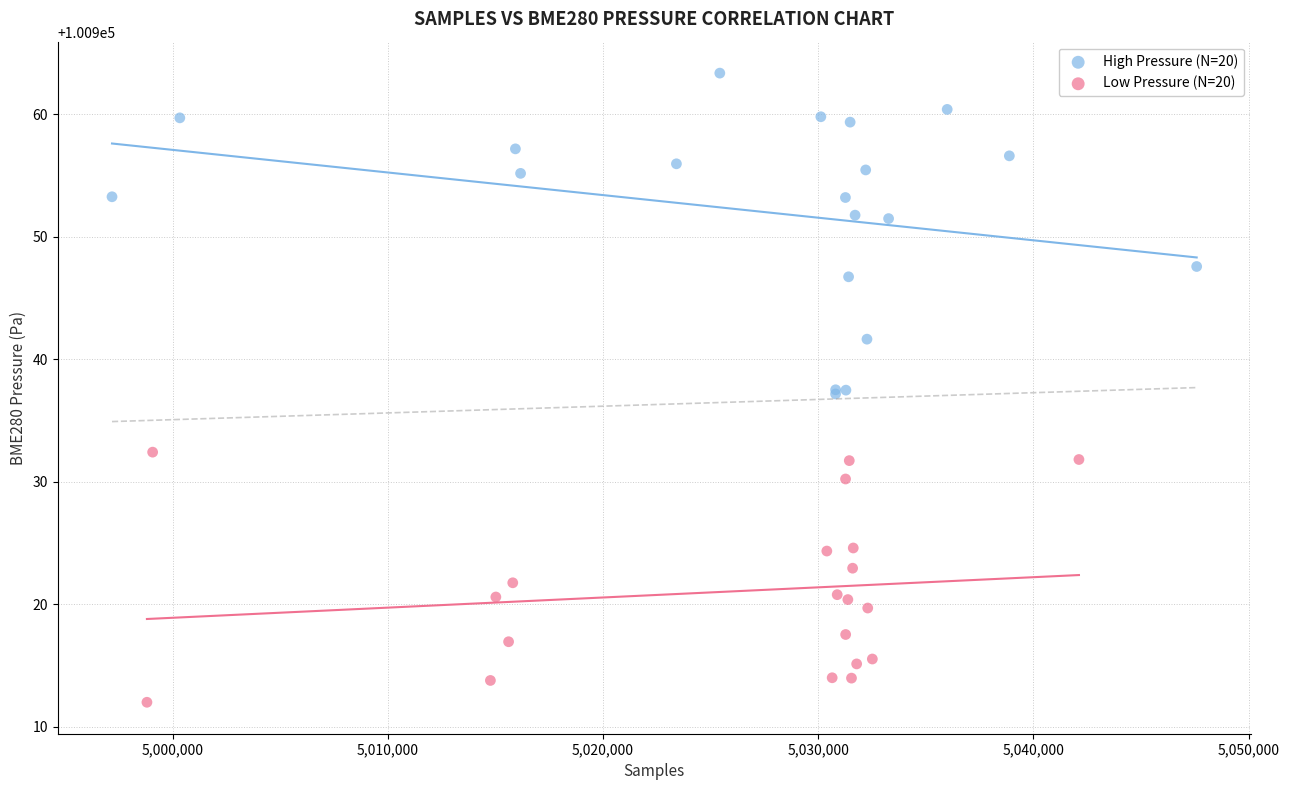

Which series has the widest spread of Y values?

High Pressure (N=20)